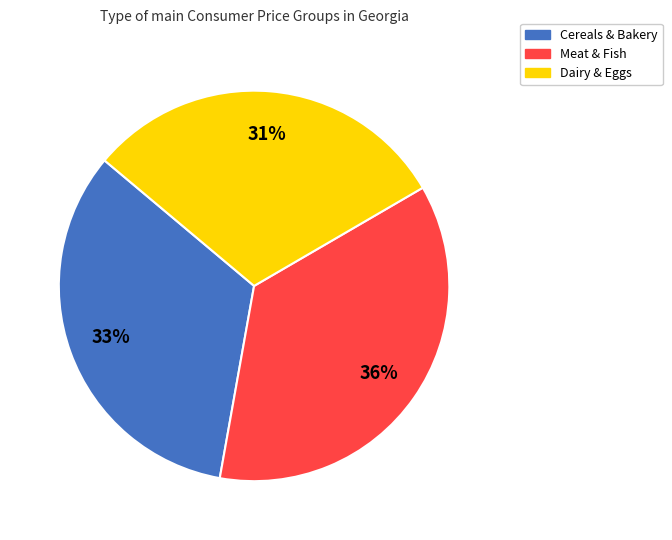

What is the smallest slice in the pie chart?

Dairy & Eggs